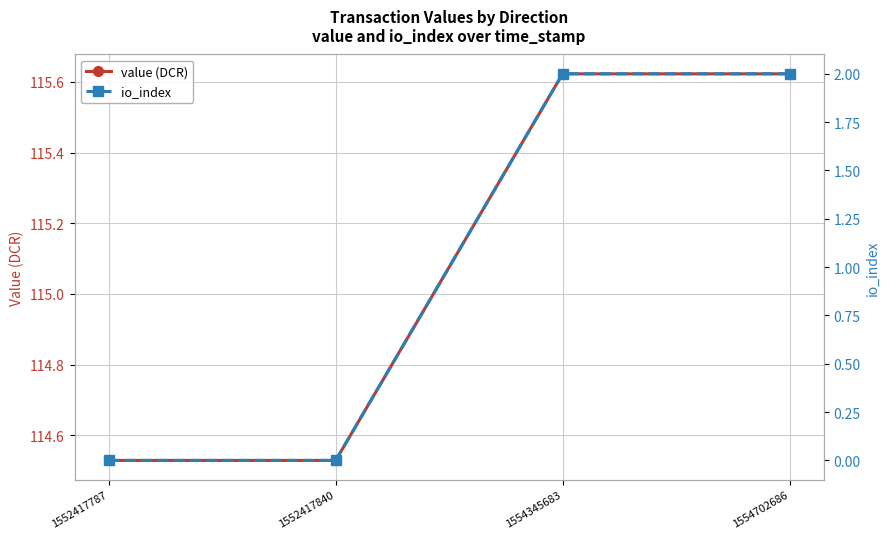

How many lines are shown in the chart?

2